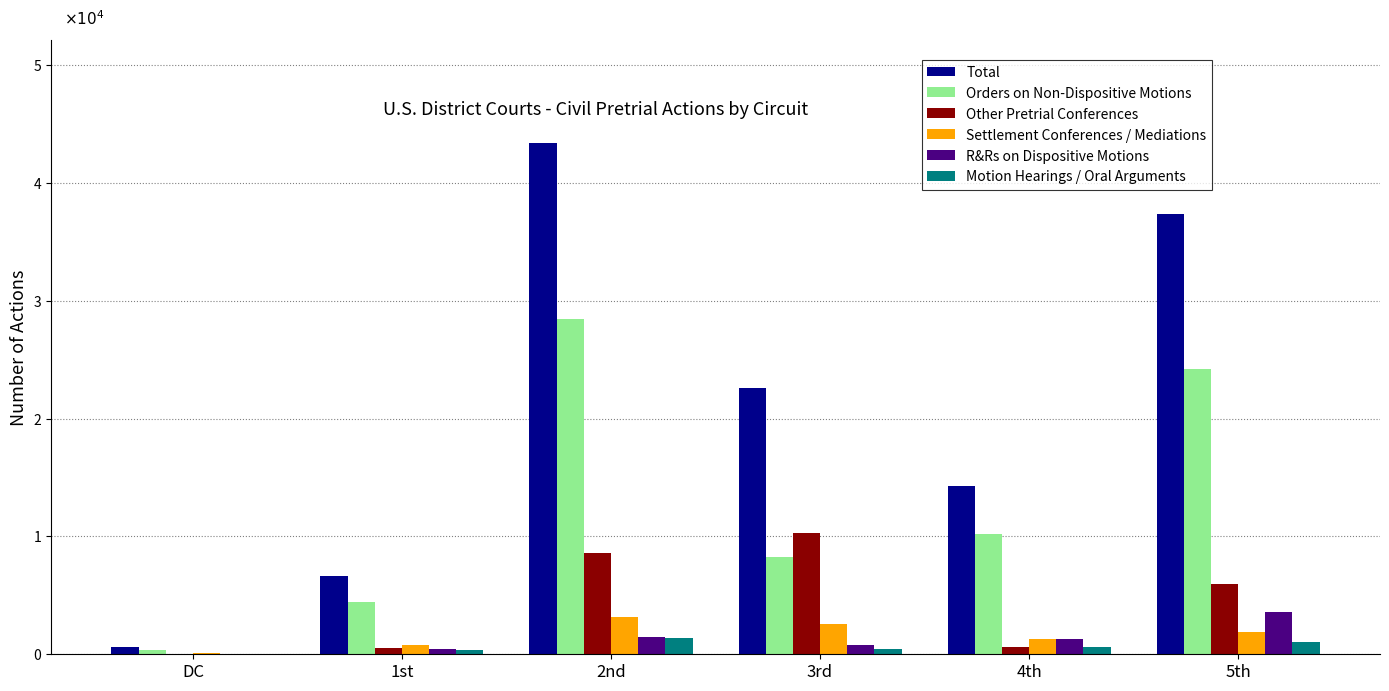

What is the value of the R&Rs on Dispositive Motions bar at the 5th from the left?

1260